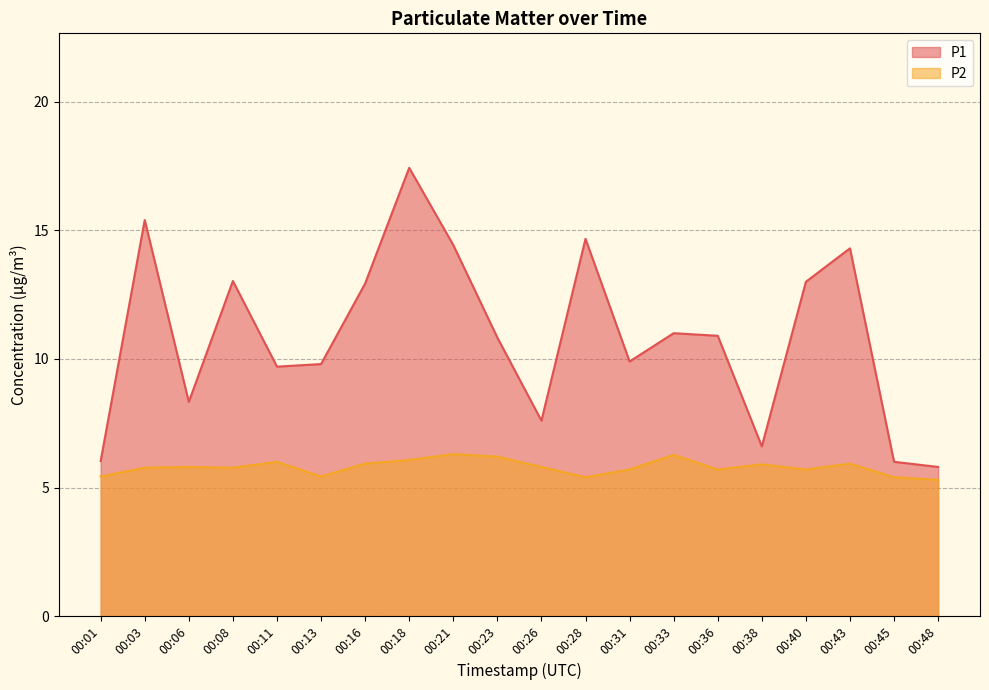

What is the smallest value displayed?

5.3